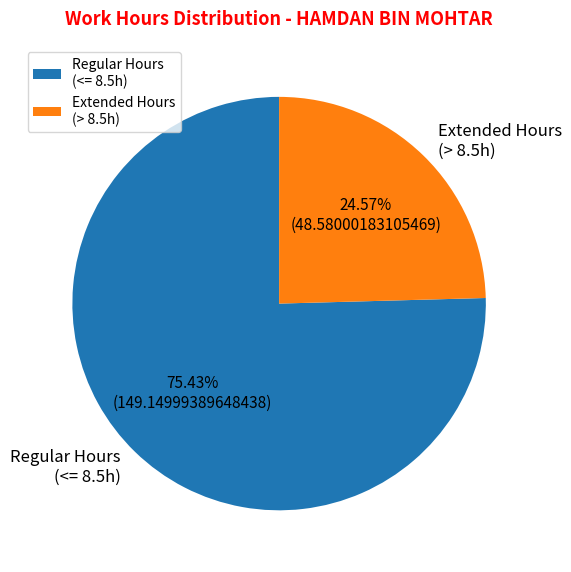

Combined, do Regular Hours (<= 8.5h) and Extended Hours (> 8.5h) account for over 50%?

Yes